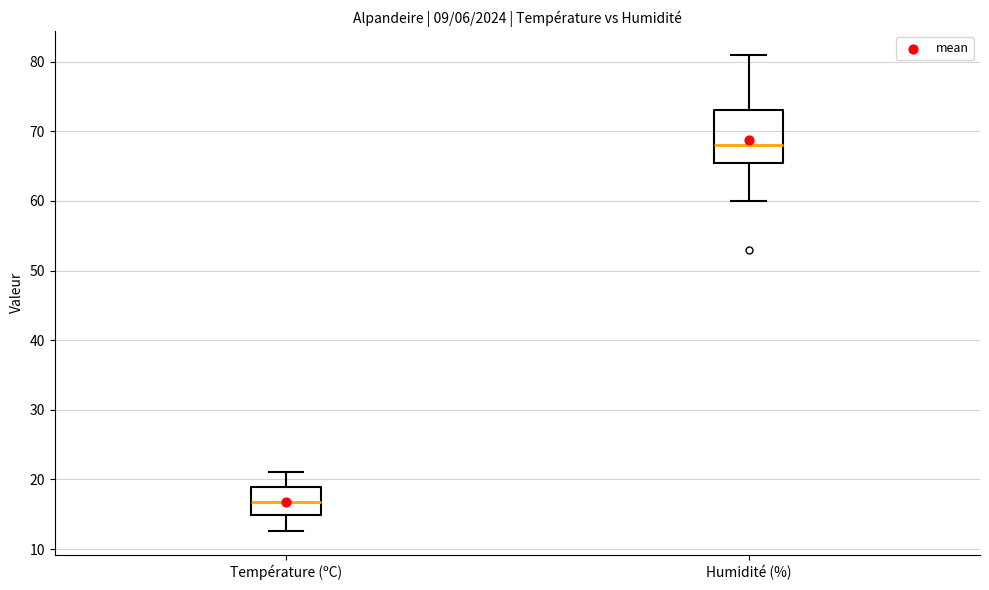

Where does the upper whisker of the box for Humidité (%) end on the y-axis? The values are not printed on the chart, so give them approximately, as read against the axis.

81